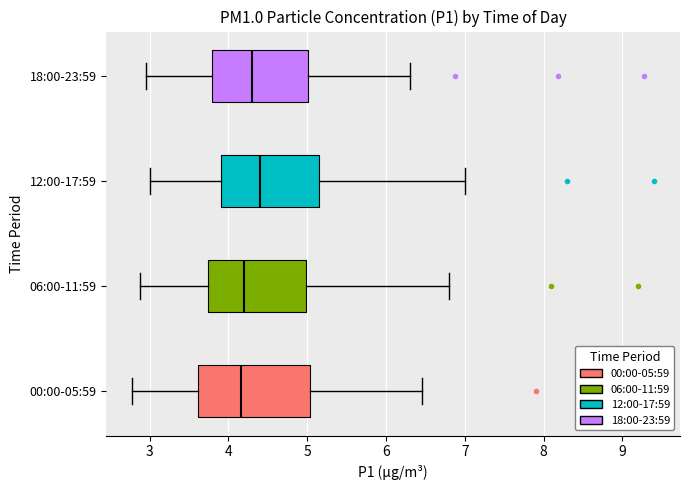

Reading bottom to top, transcribe this box plot: for each box, give where its median line is, the range the box spans, and where its two whiskers end, as read against the x-axis. The values are not printed on the chart, so give them approximately, as read against the axis.

00:00-05:59: median 4.2, box 3.6 to 5.0, whiskers 2.8 to 6.5
06:00-11:59: median 4.2, box 3.7 to 5.0, whiskers 2.9 to 6.8
12:00-17:59: median 4.4, box 3.9 to 5.2, whiskers 3.0 to 7.0
18:00-23:59: median 4.3, box 3.8 to 5.0, whiskers 3.0 to 6.3